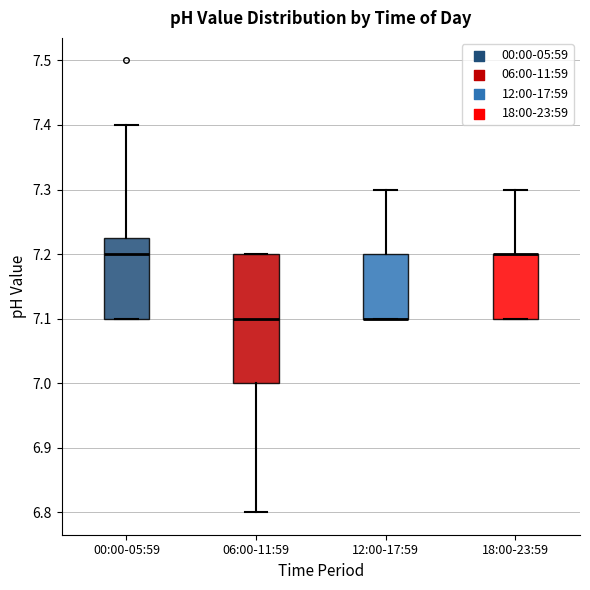

Comparing the boxes themselves (not the whiskers), which one is the tallest?

06:00-11:59